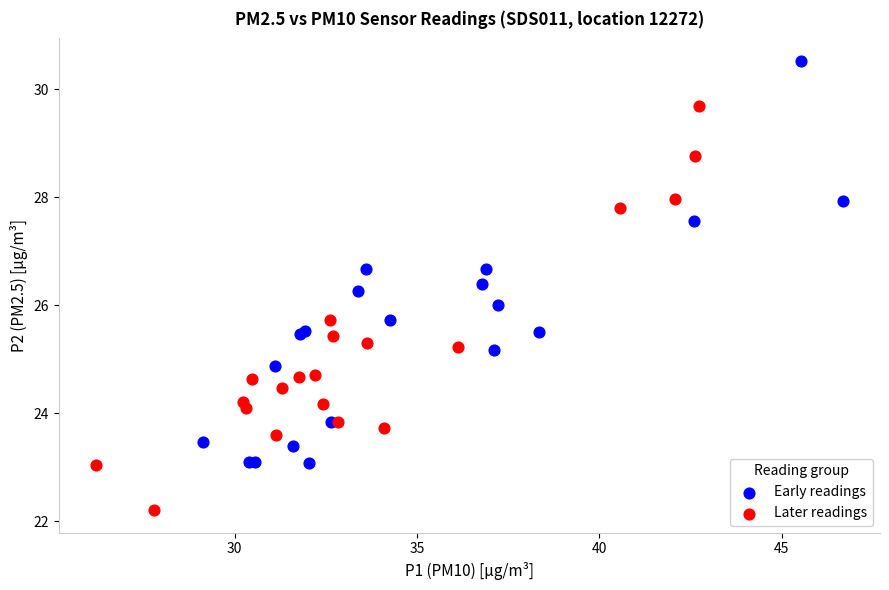

Which series reaches the minimum Y coordinate?

Later readings